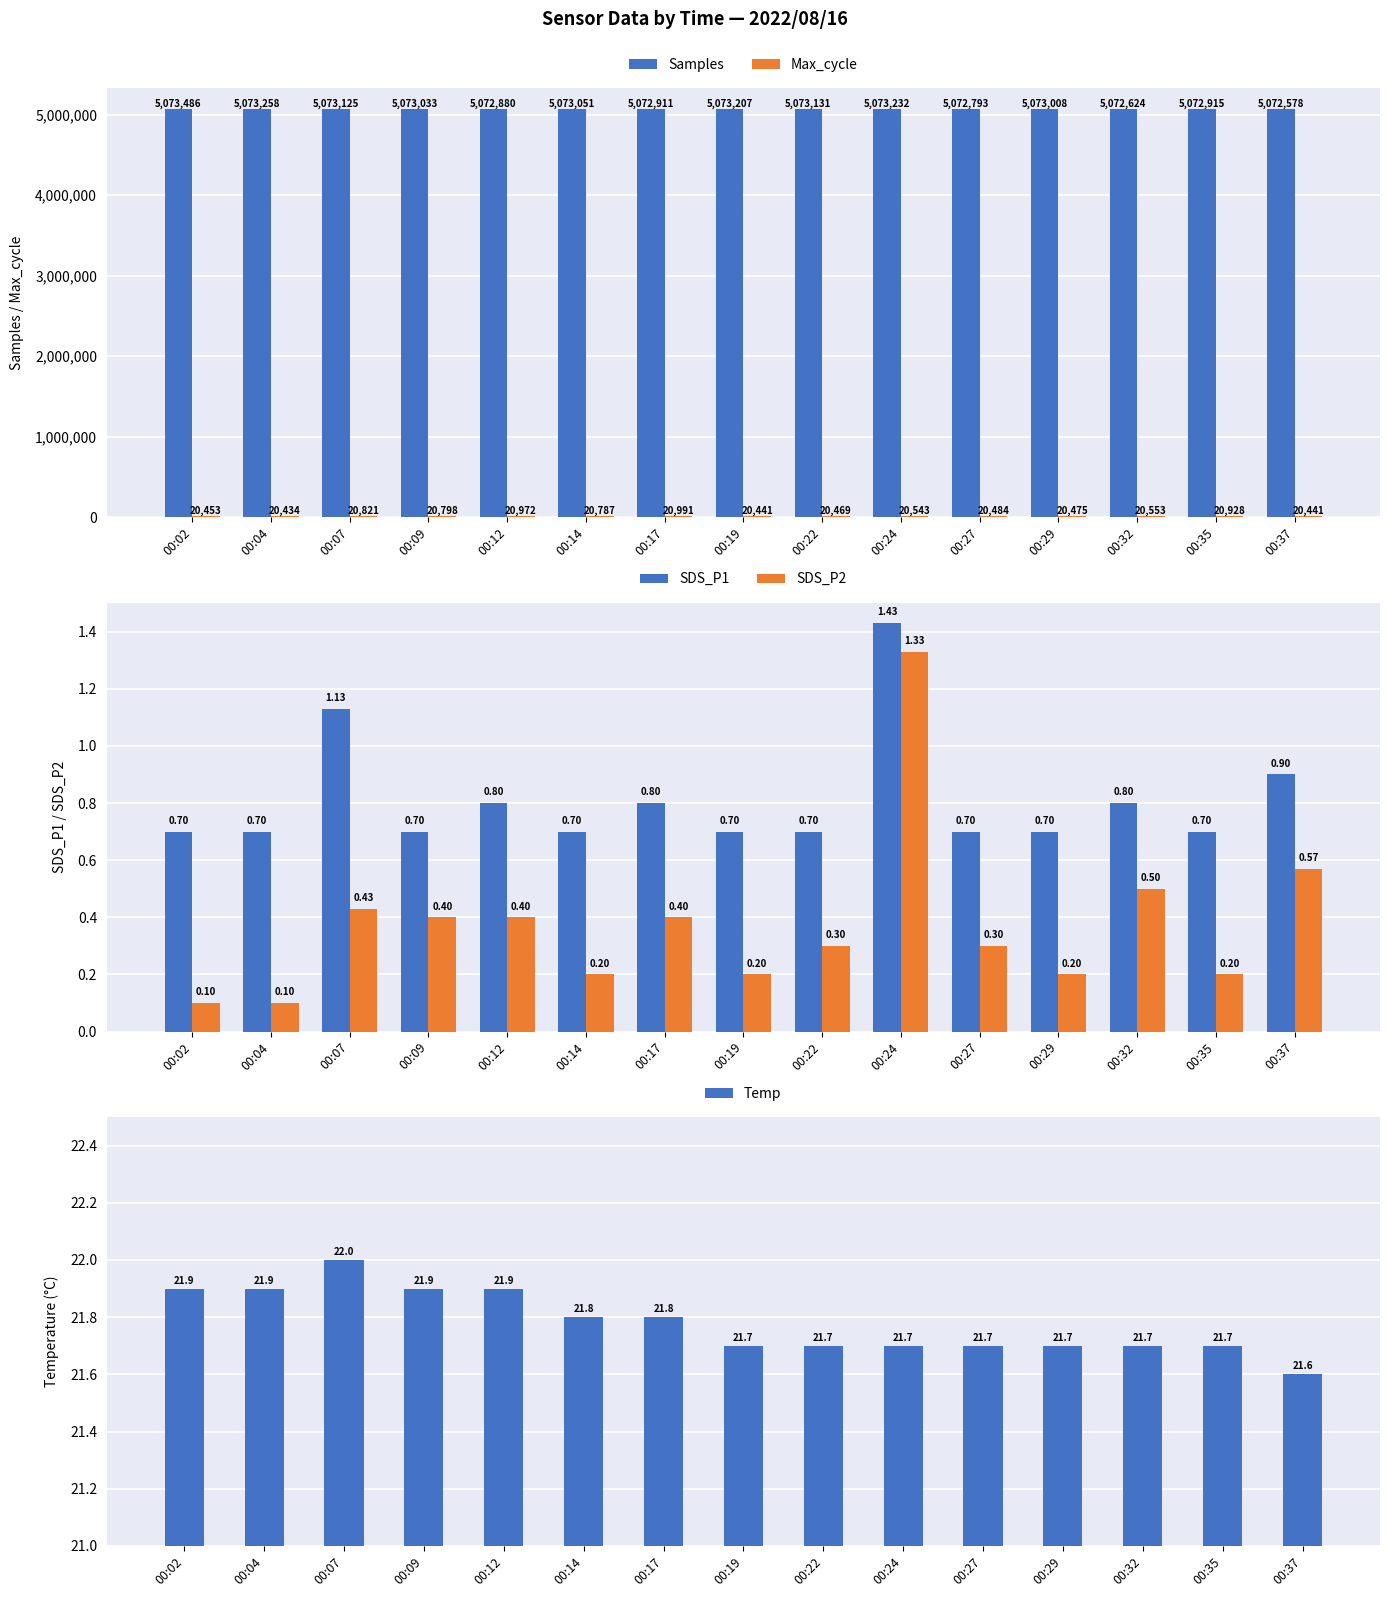

At 00:29, list the series in order from smallest to largest.

SDS_P2, SDS_P1, Temp, Max_cycle, Samples